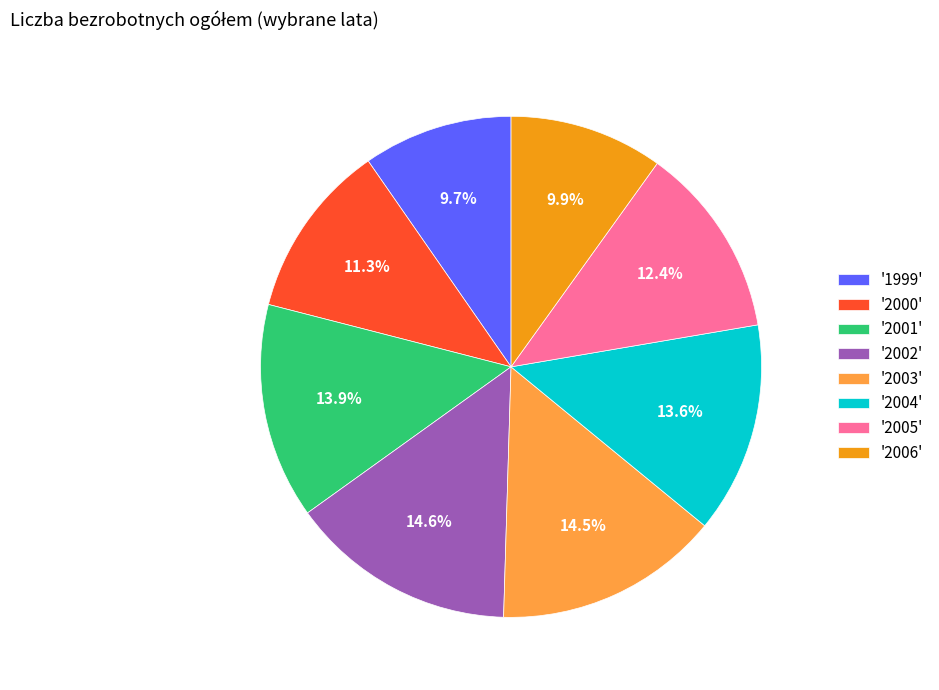

To the nearest percent, what is the difference between the largest and smallest slice percentages?

5%